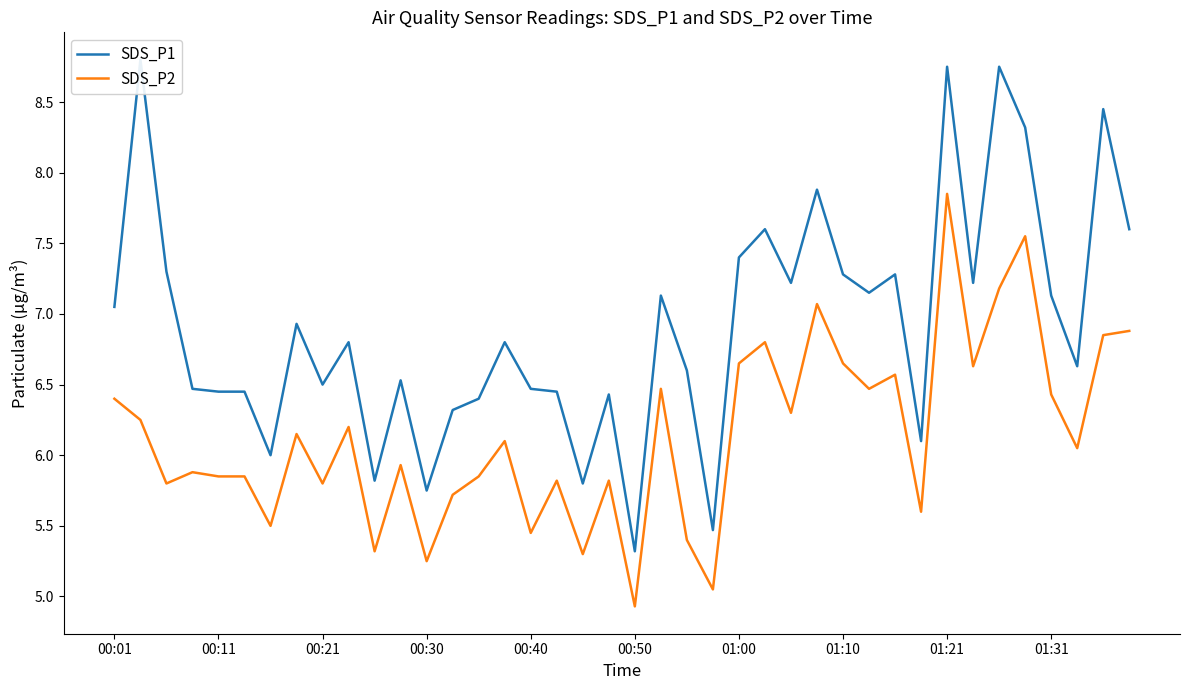

How many data points does each series have?

40